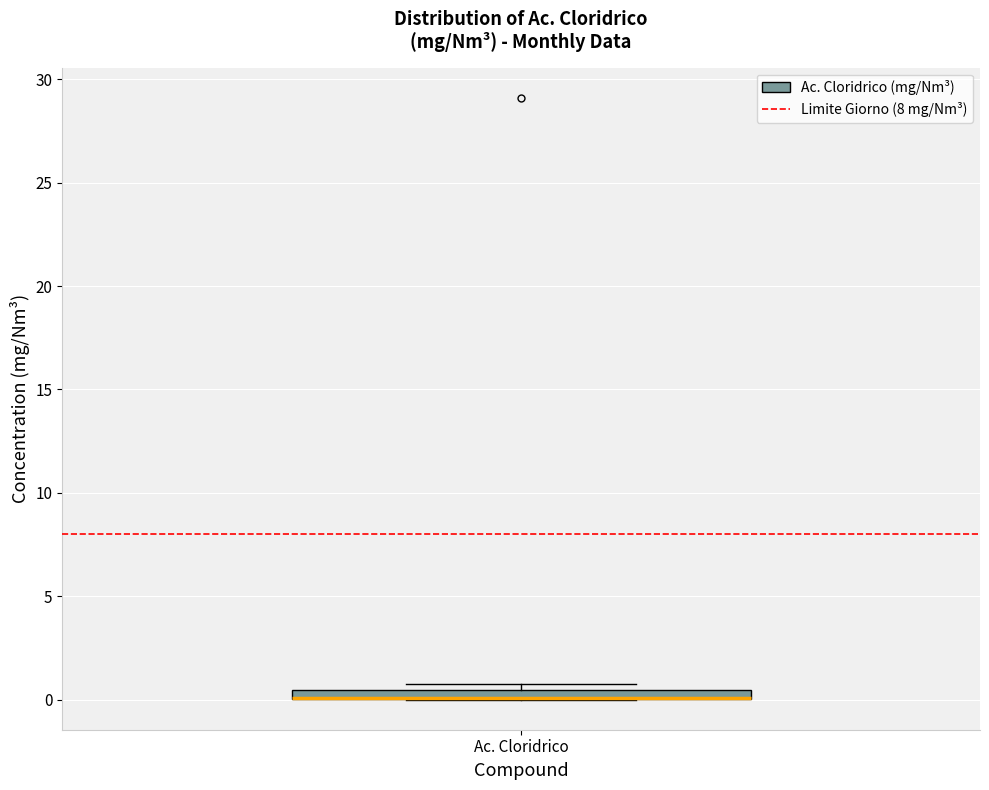

Where is the upper edge of the box for Ac. Cloridrico on the y-axis? The values are not printed on the chart, so give them approximately, as read against the axis.

0.5